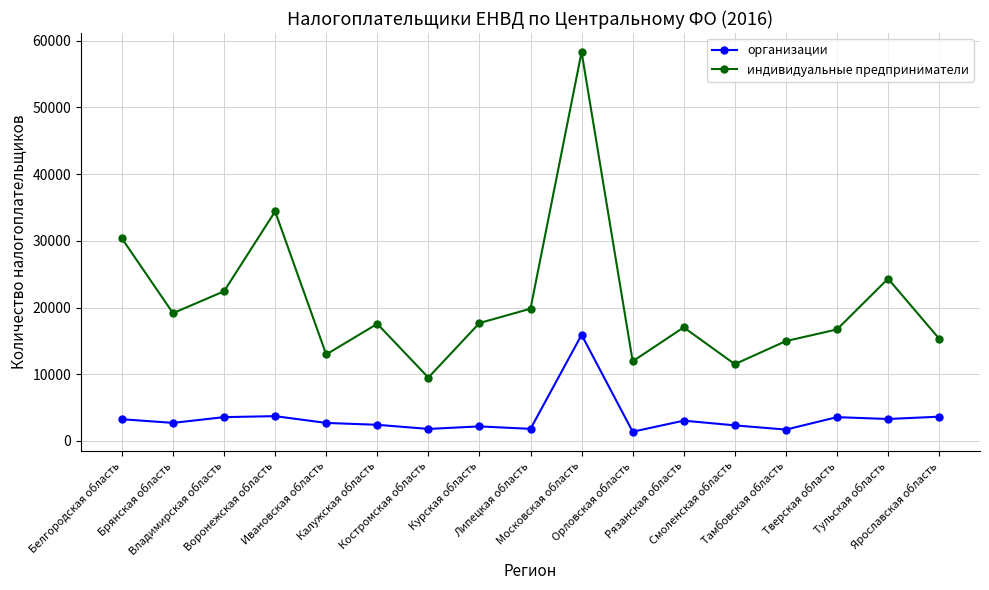

How many interior local valleys does the индивидуальные предприниматели series have?

5